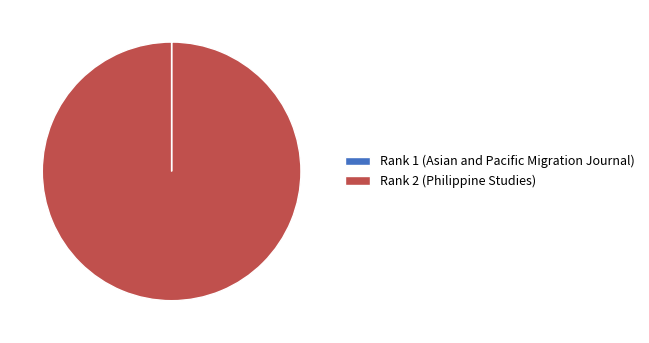

Is it true that Rank 2 (Philippine Studies) is 100% of the pie?

True